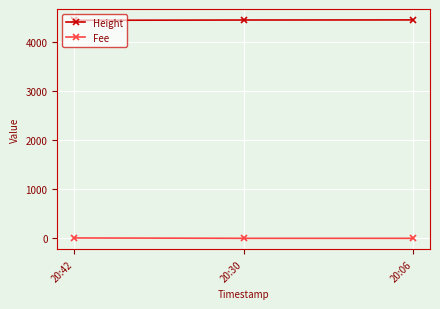

What is the average value of the Fee series?

2.5